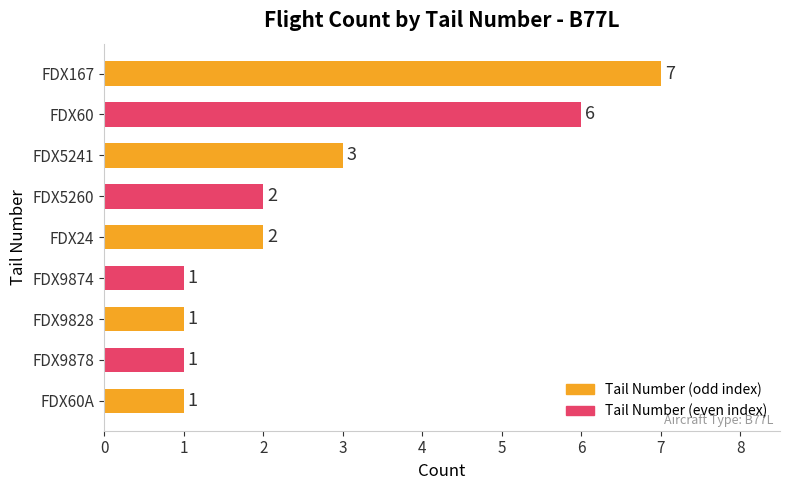

The chart shows a value of 0 at FDX5260. True or false?

False